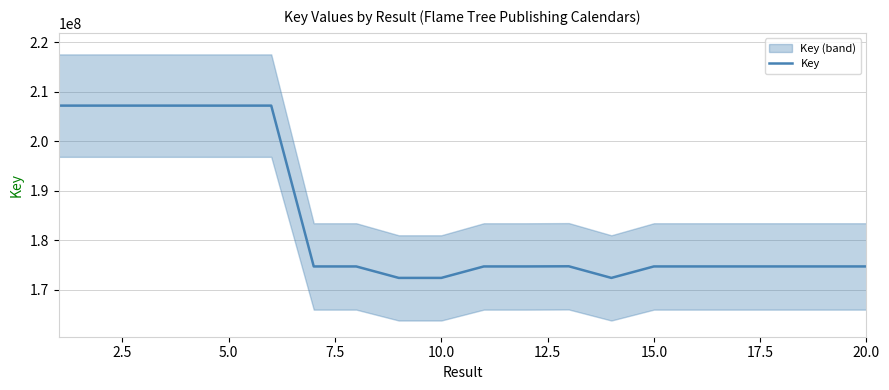

What is the maximum value for Key?

207188966